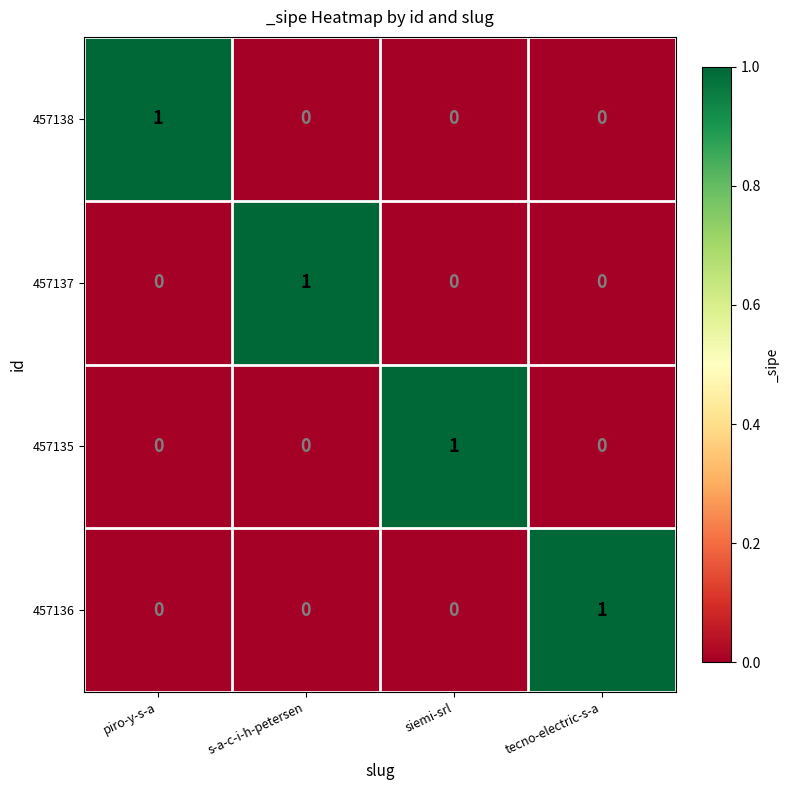

Is it true that 457136 equals 0 at piro-y-s-a?

True